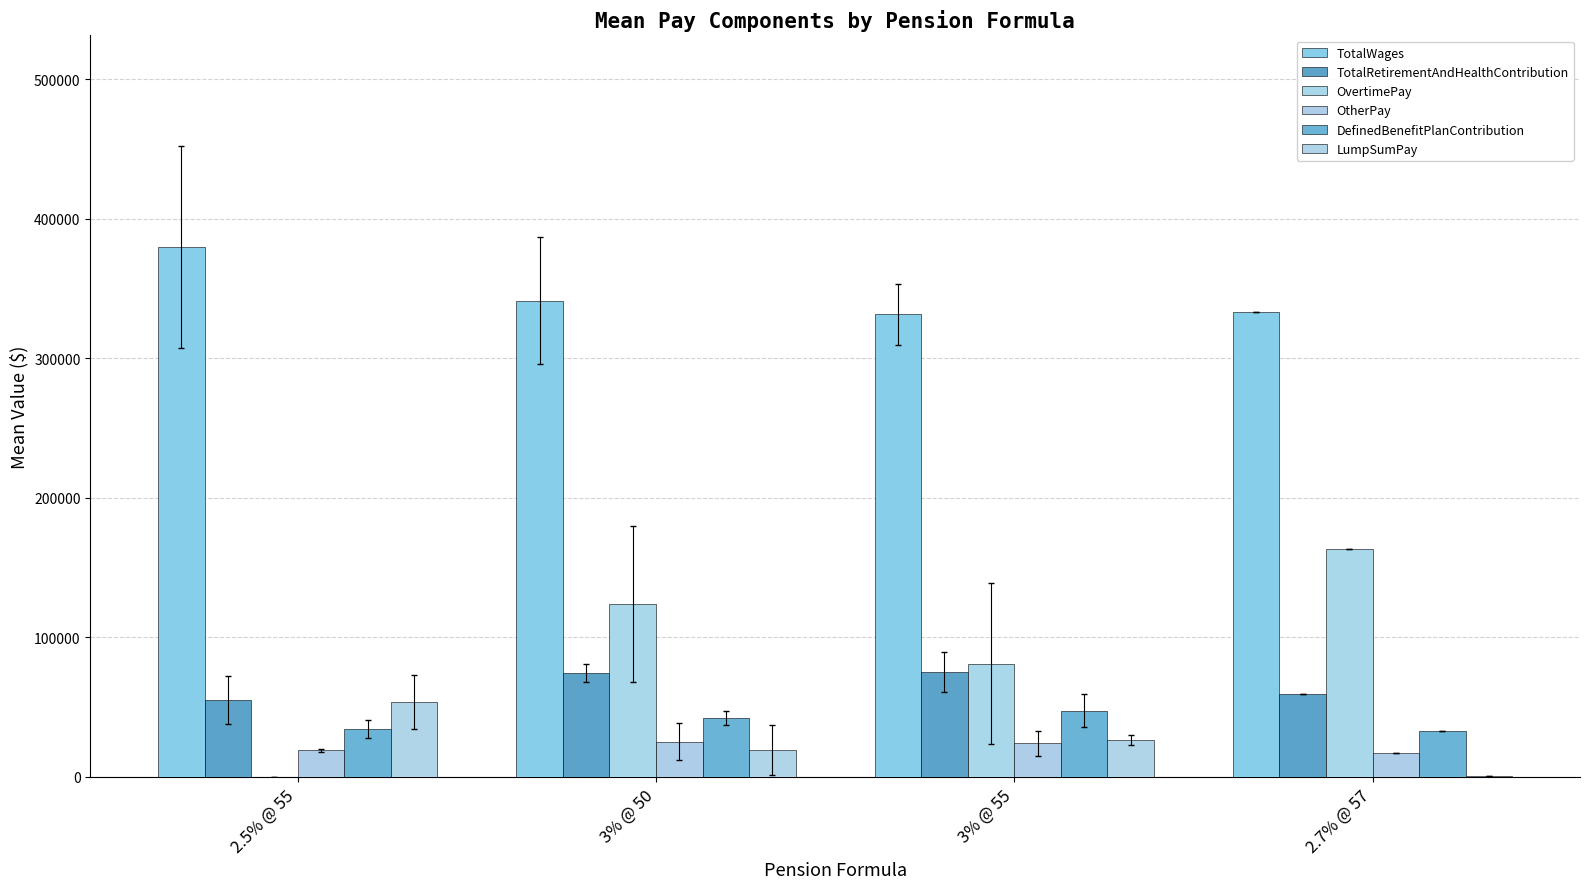

True or false: TotalRetirementAndHealthContribution has a value of 22470.4 at 2.5% @ 55.

False